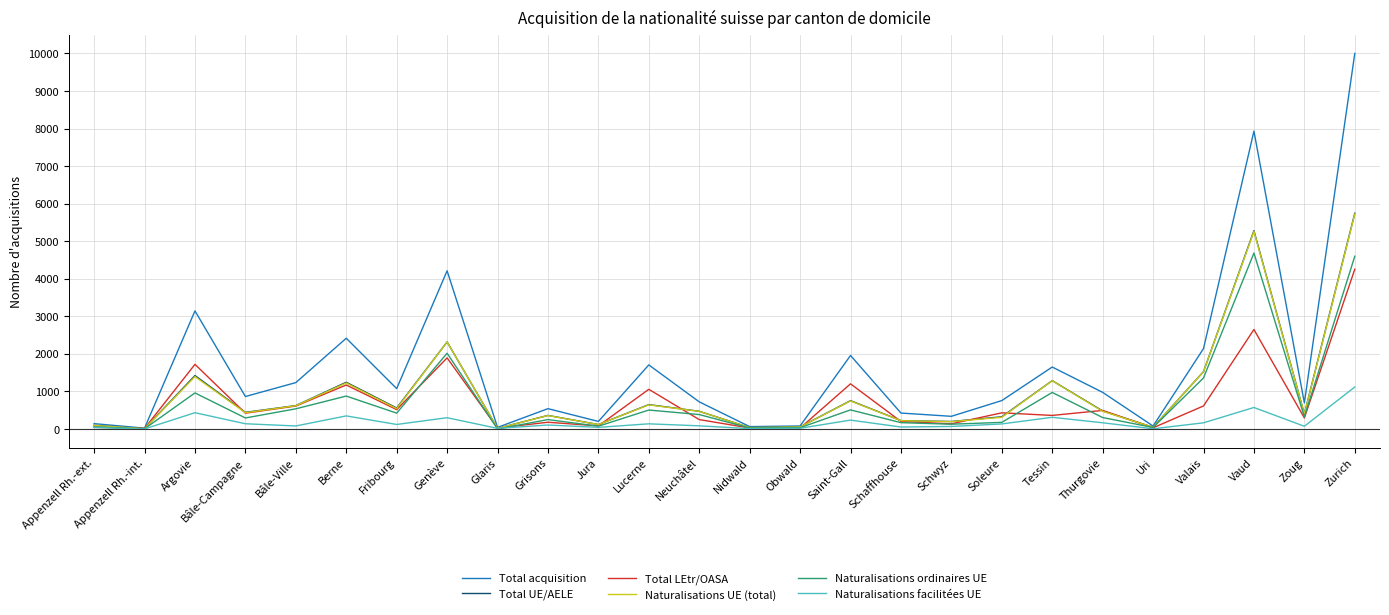

Where is the first local maximum for Total LEtr/OASA?

Argovie